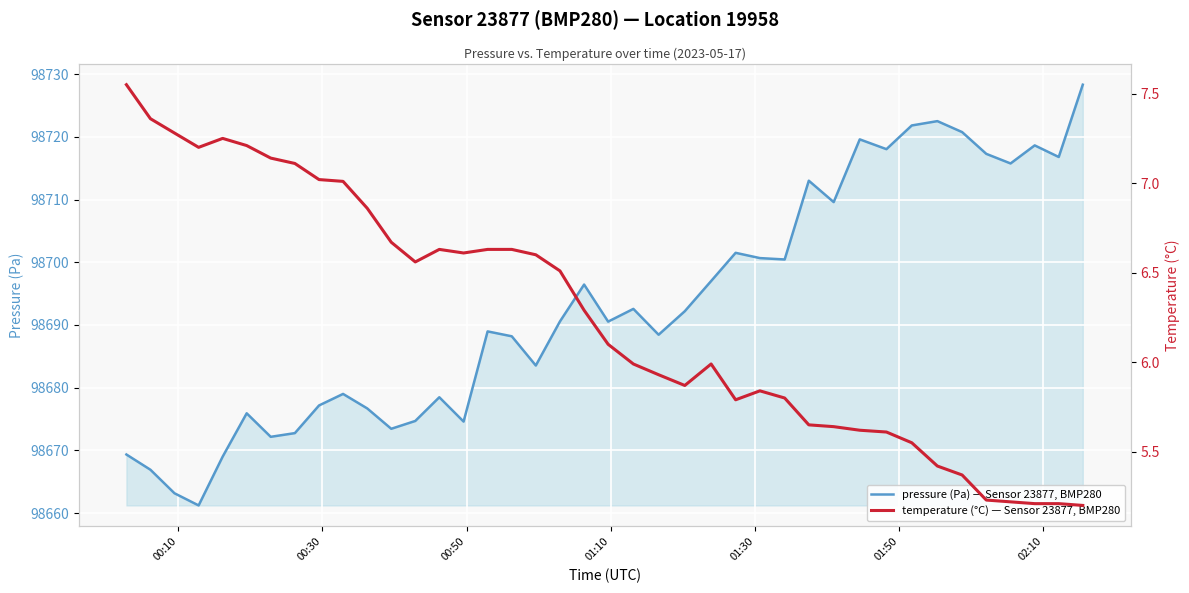

At which label does temperature (°C) — Sensor 23877, BMP280 first exceed 6?

00:10